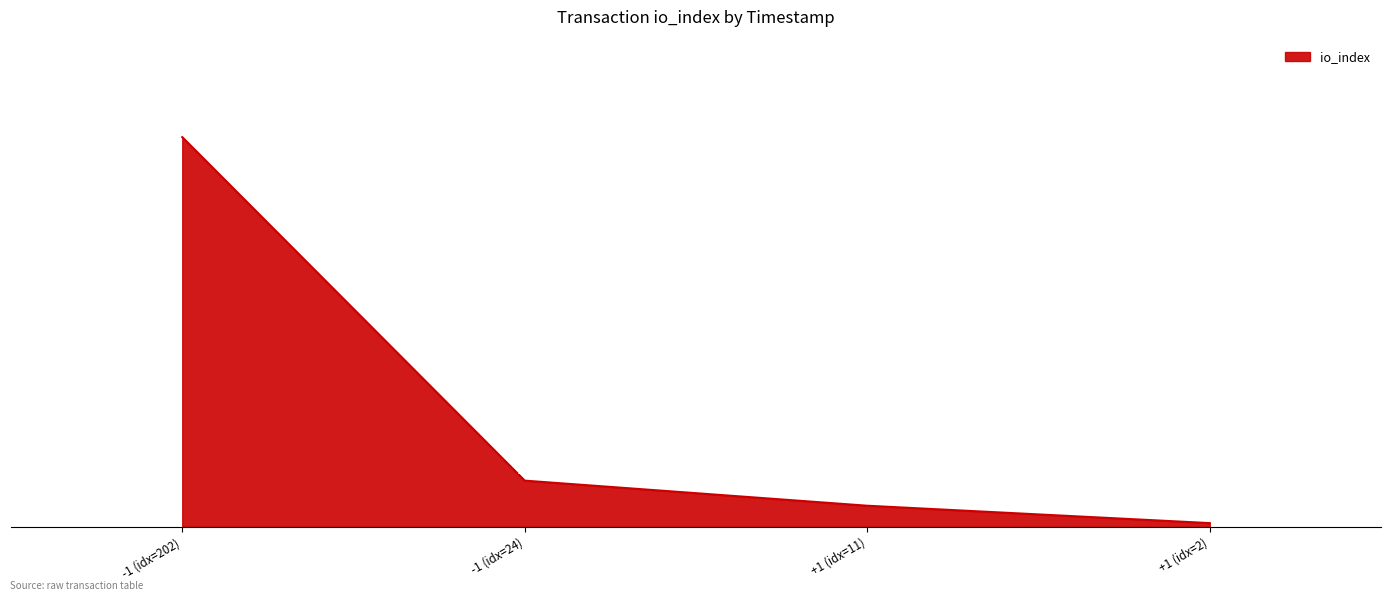

How many values are below 24?

2